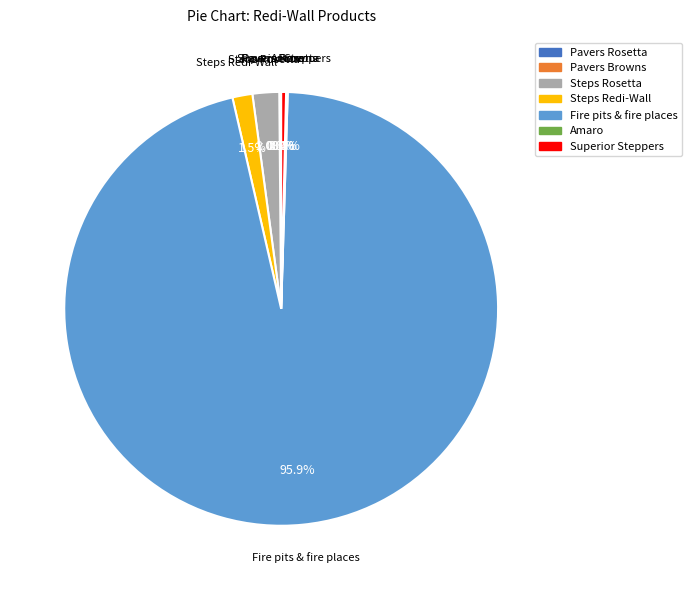

How much of the chart is everything except Fire pits & fire places?

4.1%